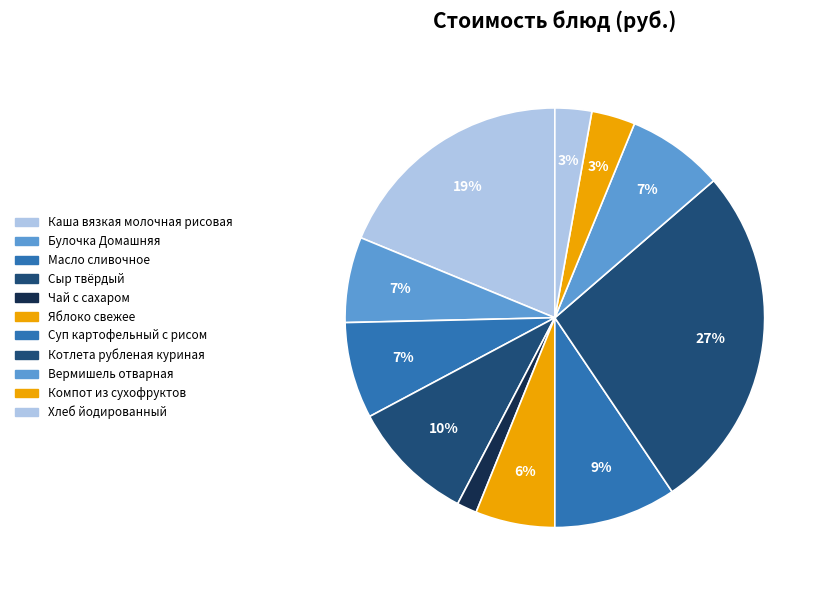

To the nearest percent, what is the combined percentage of Чай с сахаром and Масло сливочное?

9%